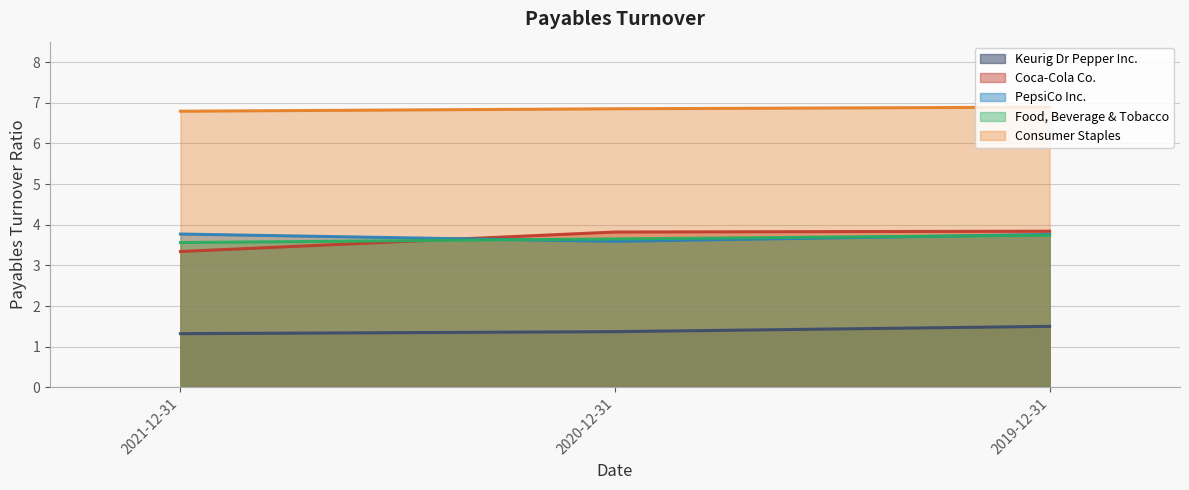

What is the label of the 2nd point from the left?

2020-12-31